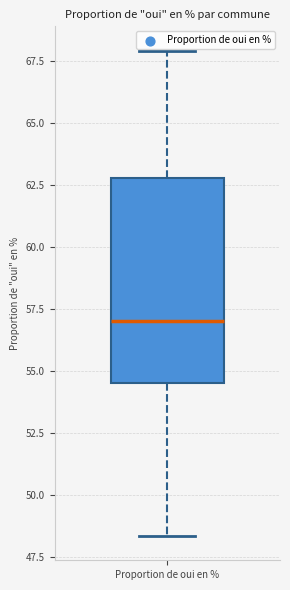

Where does the upper whisker of the box for Proportion de oui en % end on the y-axis? The values are not printed on the chart, so give them approximately, as read against the axis.

68.0